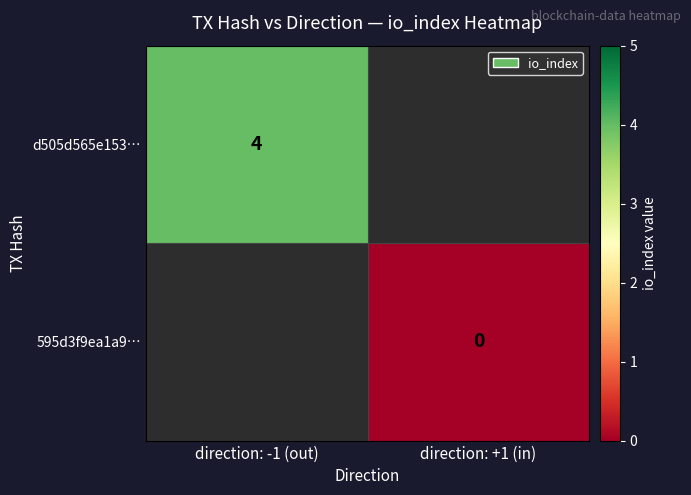

Is the value of 595d3f9ea1a9… at direction: +1 (in) greater than the value of d505d565e153… at direction: -1 (out)?

No